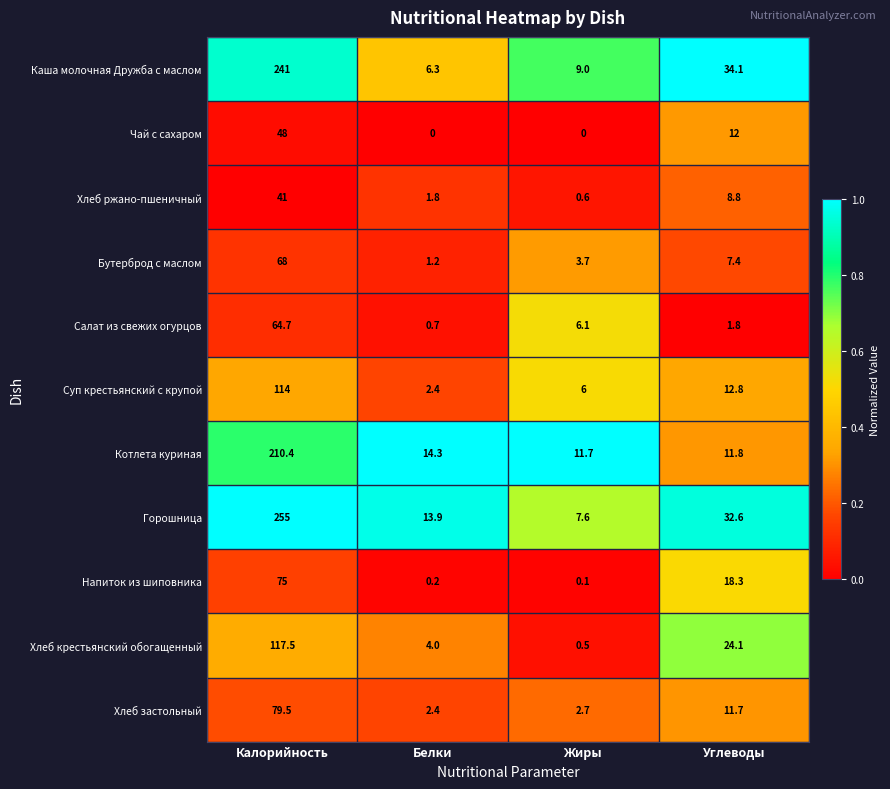

Which series has the largest range (max minus min)?

Горошница